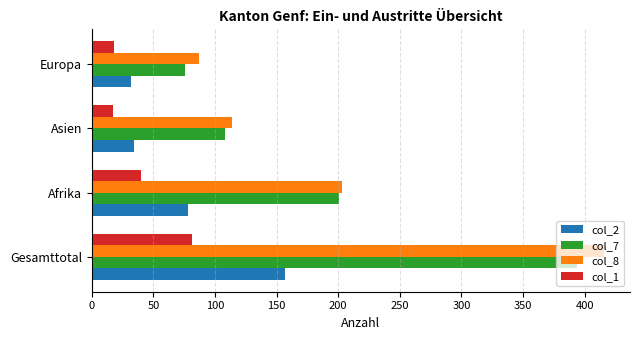

Which series has the widest spread of values?

col_8